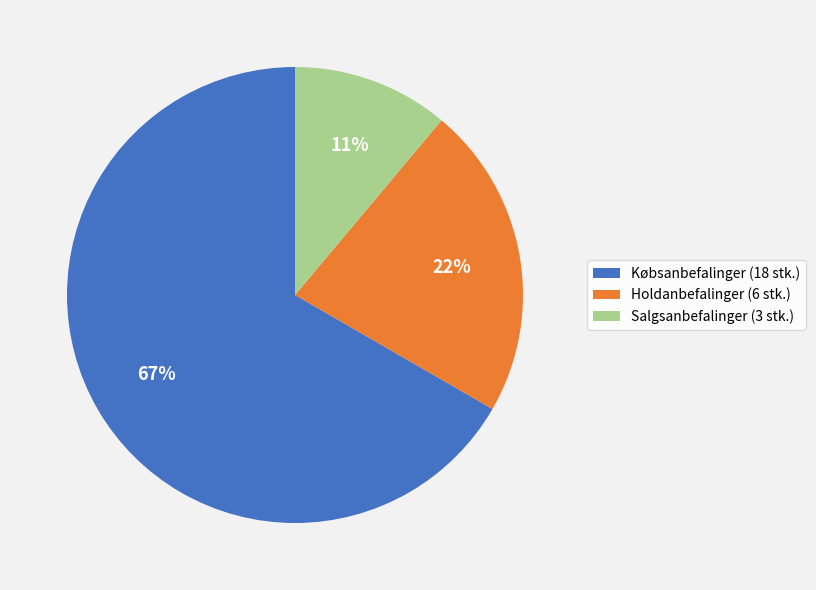

To the nearest percent, what is the average slice percentage?

33%